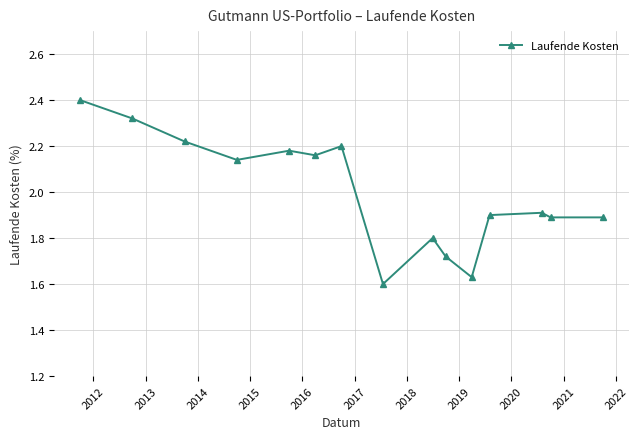

What is the difference between the maximum and minimum values?

0.8